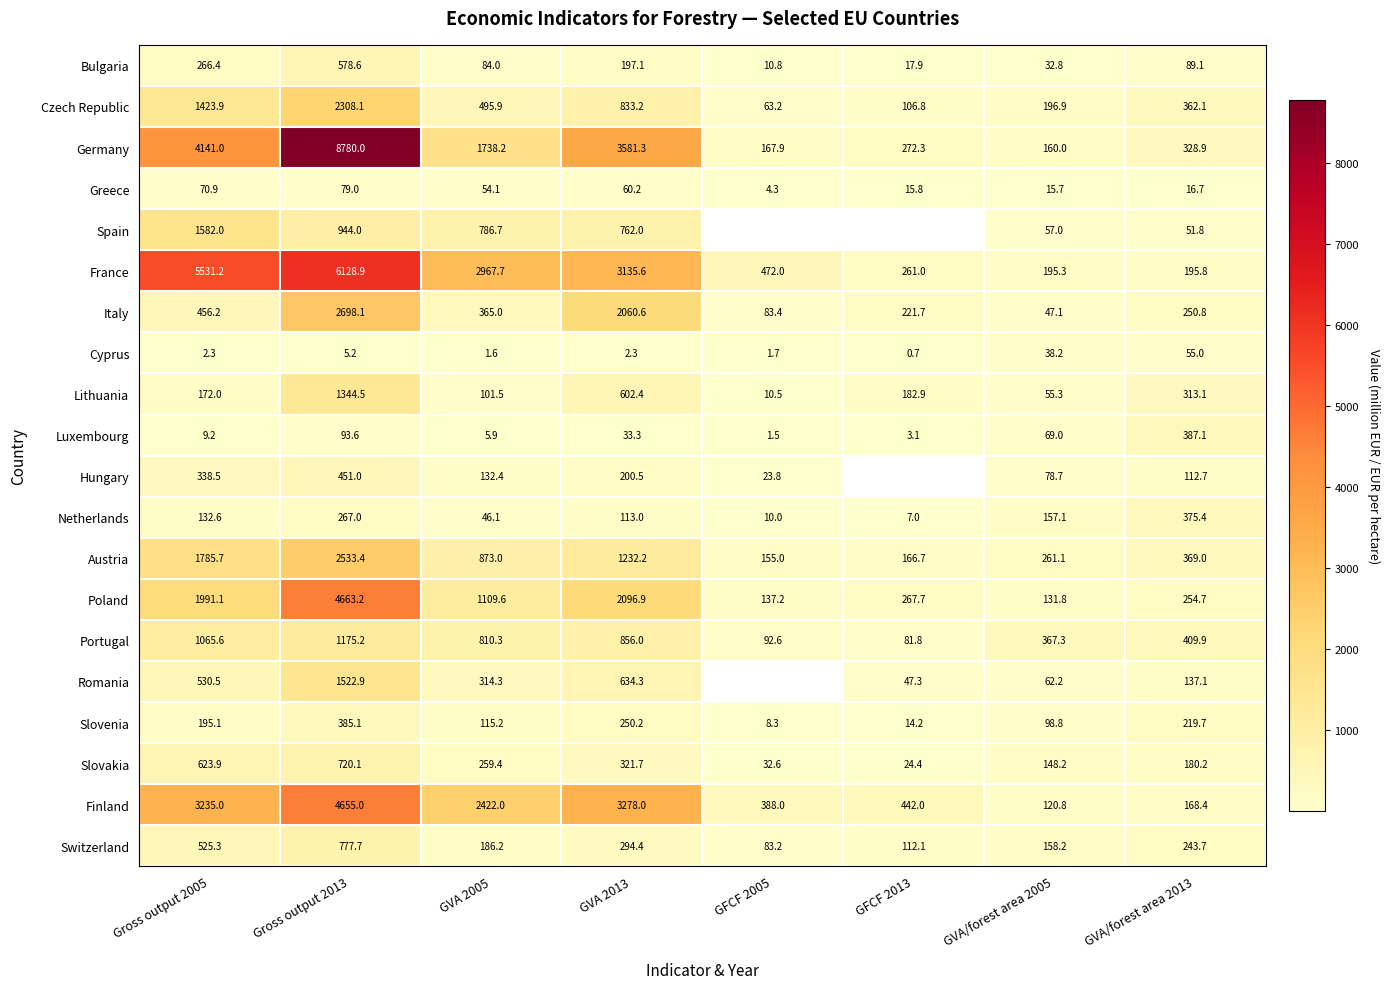

Rank the series at Gross output 2005 from lowest to highest value.

Cyprus, Luxembourg, Greece, Netherlands, Lithuania, Slovenia, Bulgaria, Hungary, Italy, Switzerland, Romania, Slovakia, Portugal, Czech Republic, Spain, Austria, Poland, Finland, Germany, France